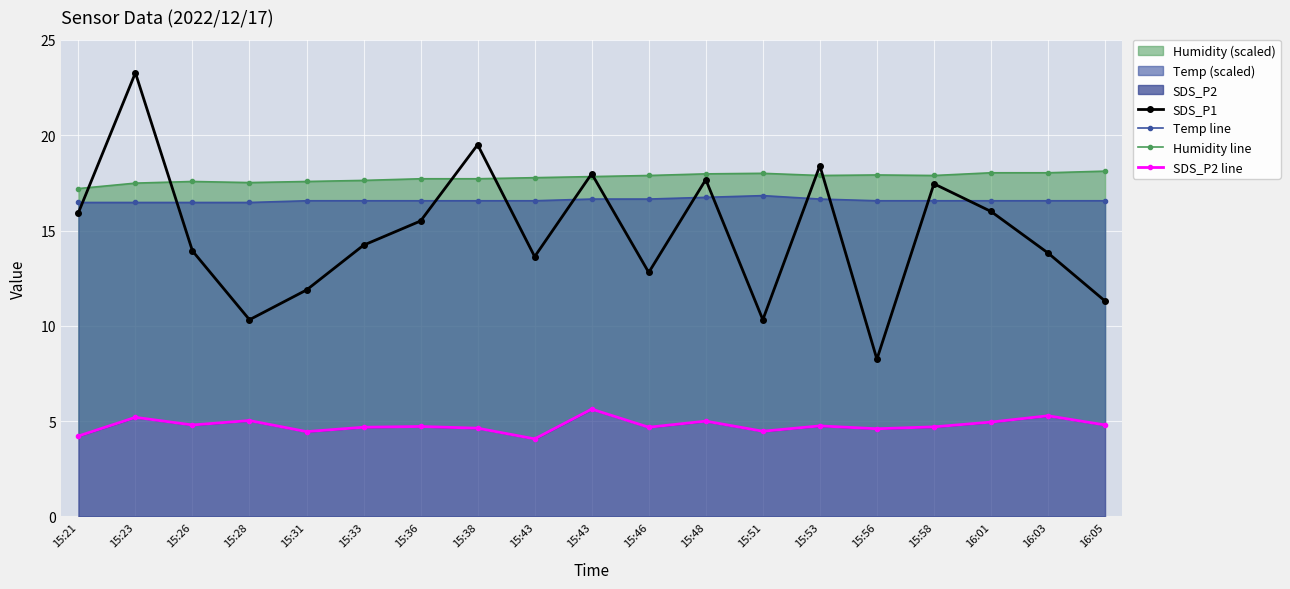

At which category does Humidity line reach its first local peak?

15:26